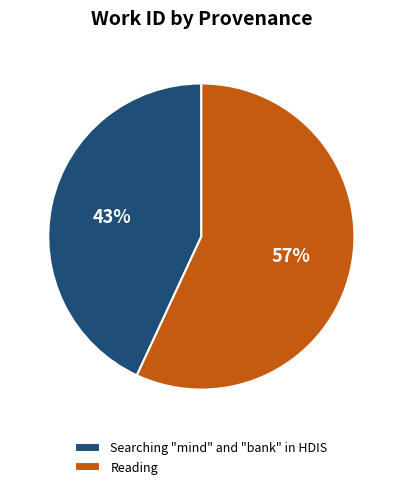

Rank the categories by value from highest to lowest.

Reading, Searching "mind" and "bank" in HDIS